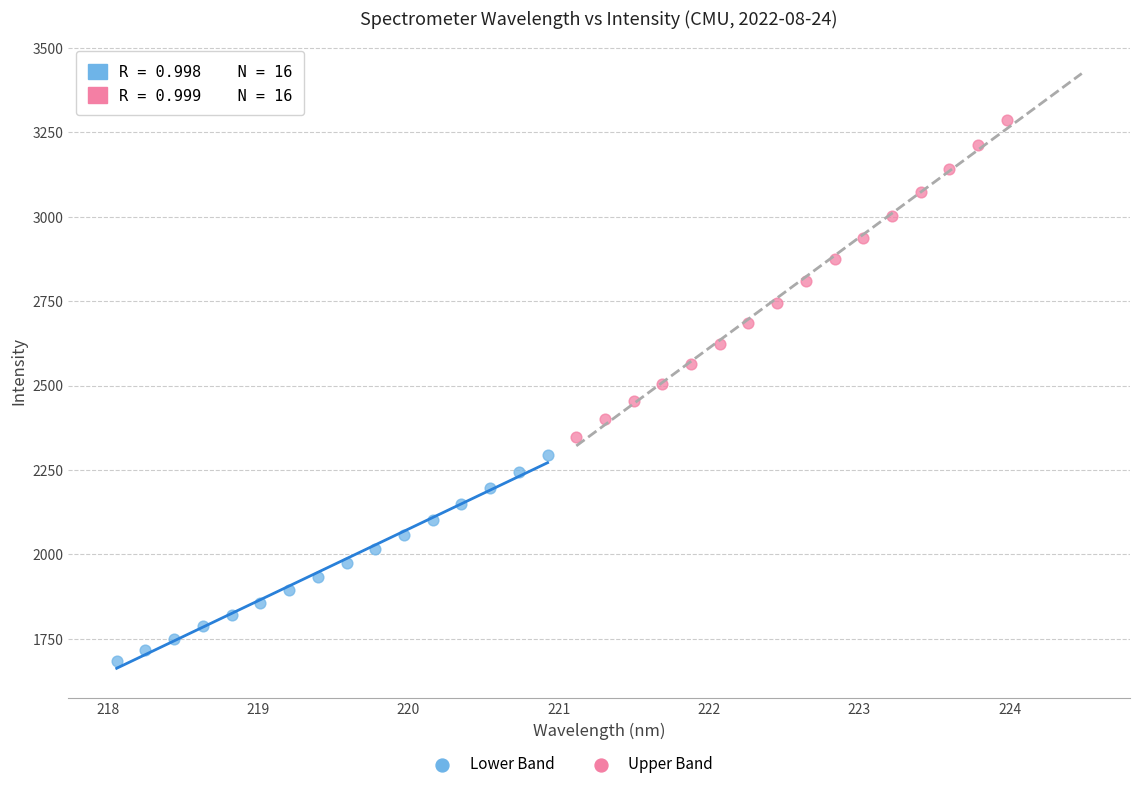

Which series reaches the minimum Y coordinate?

Lower Band